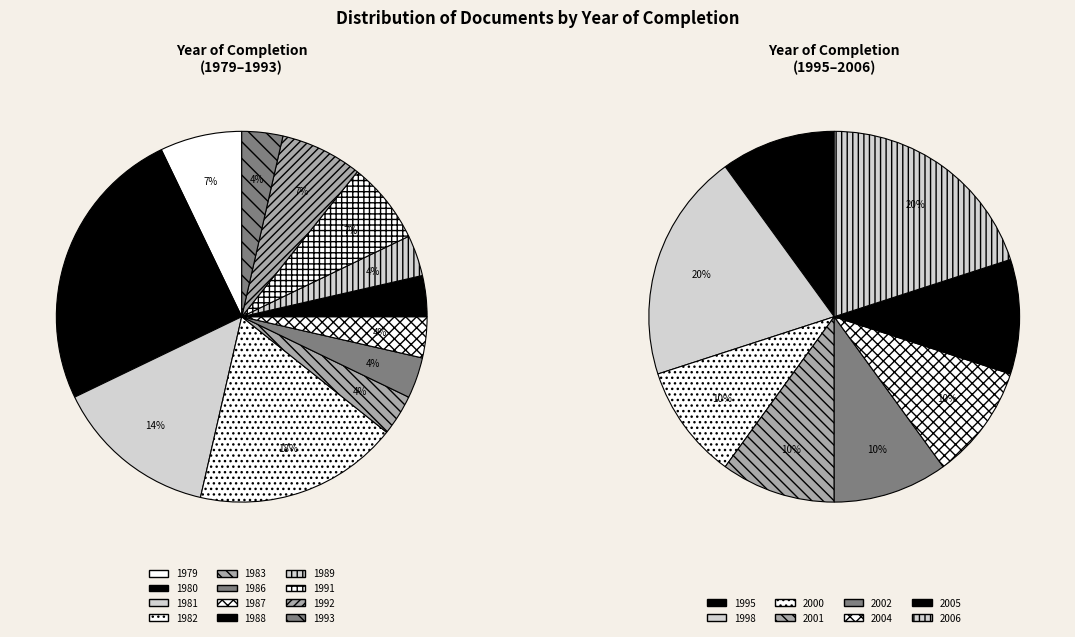

How many slices are in this pie chart?

12